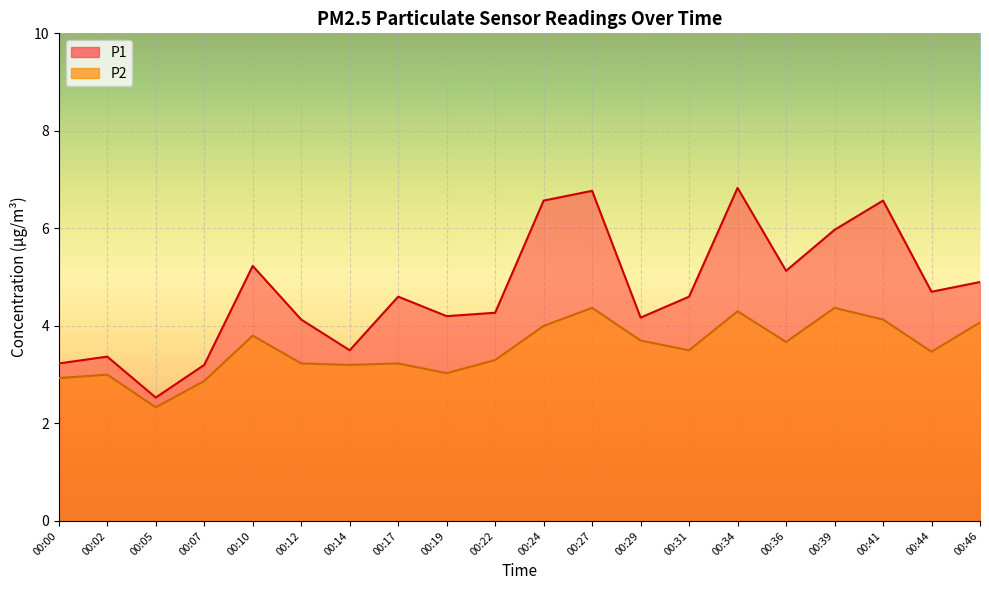

Where is the first local maximum for P1?

00:02